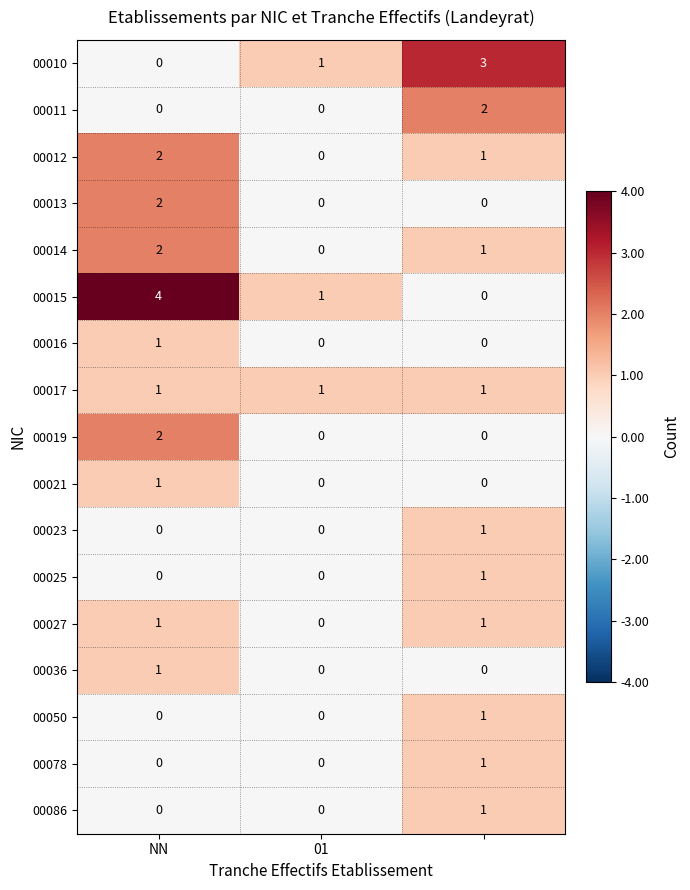

What is the sum of all 00012 values?

3